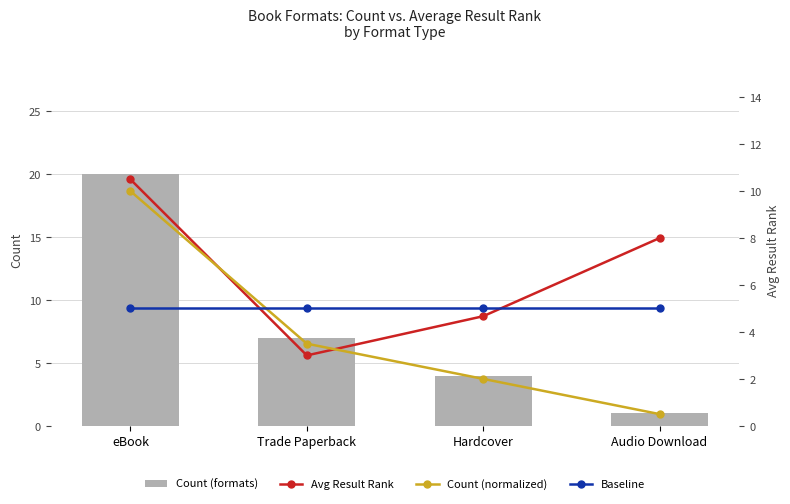

Rank the series by their maximum value, from highest to lowest.

Count (formats), Avg Result Rank, Count (normalized), Baseline